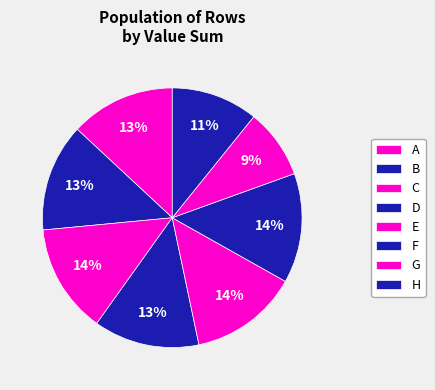

What is the change in value from C to F?

+0.1